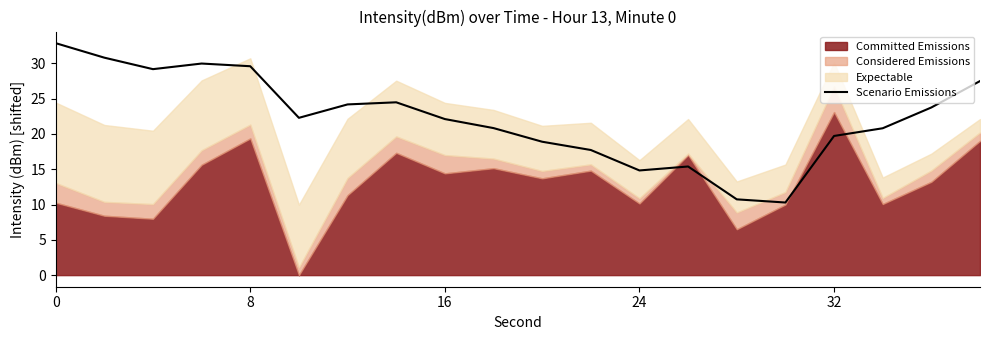

What is the minimum value for Scenario Emissions?

10.3